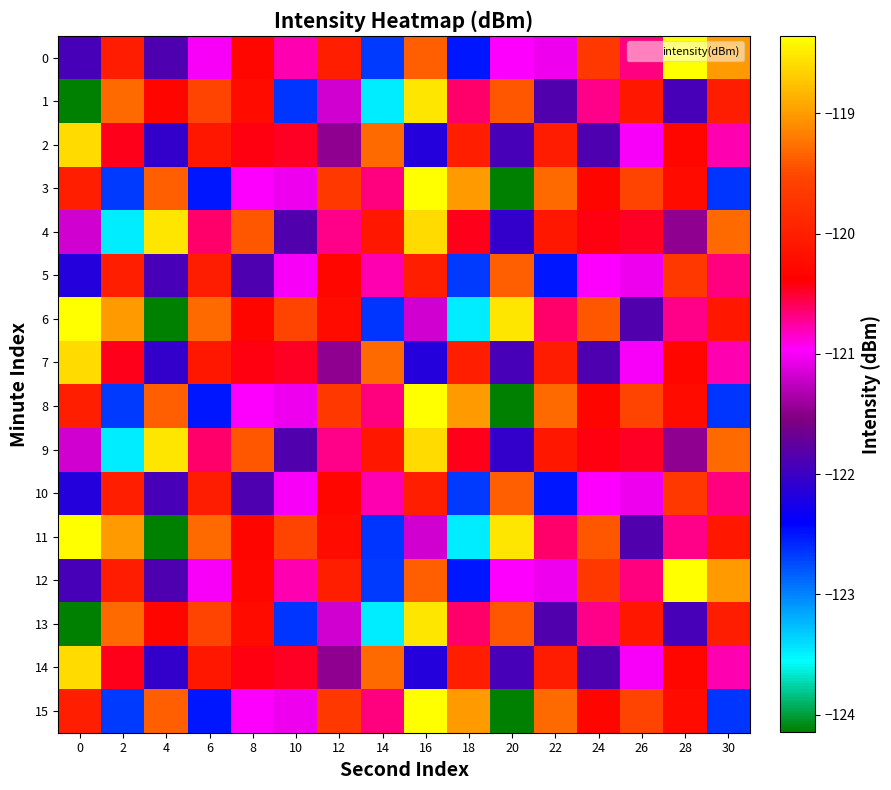

Which series has the widest spread of values?

3